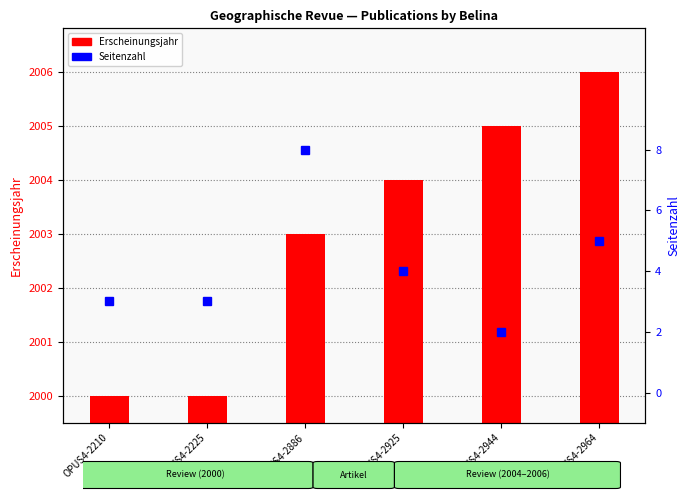

At which category is the sum across all series the highest?

OPUS4-2886